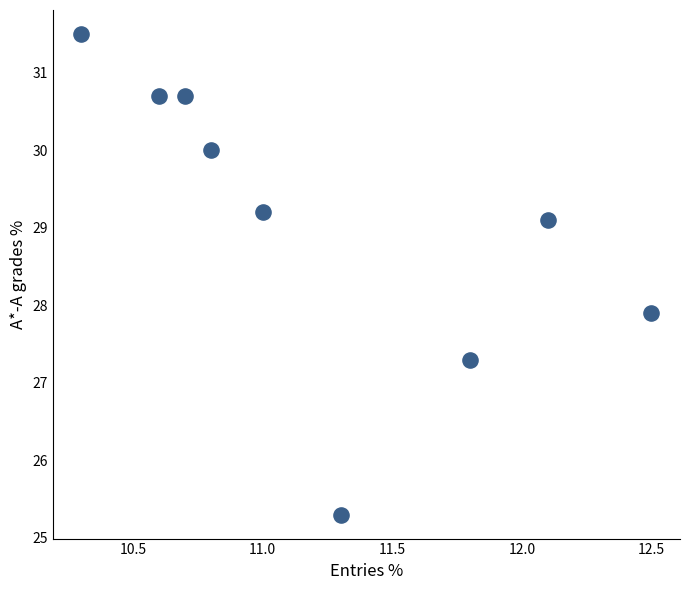

What is the range of X values (max minus min)?

2.2